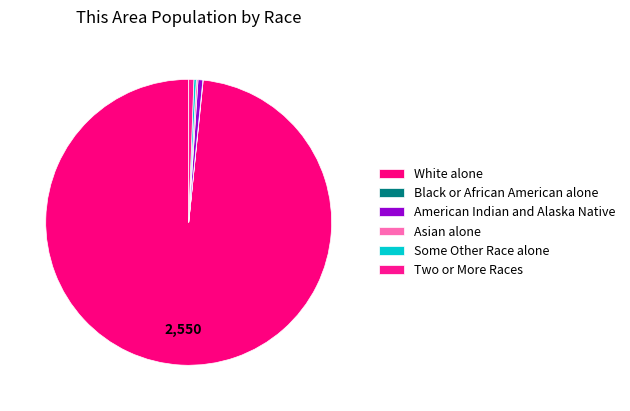

Which has a higher value, American Indian and Alaska Native or Some Other Race alone?

American Indian and Alaska Native